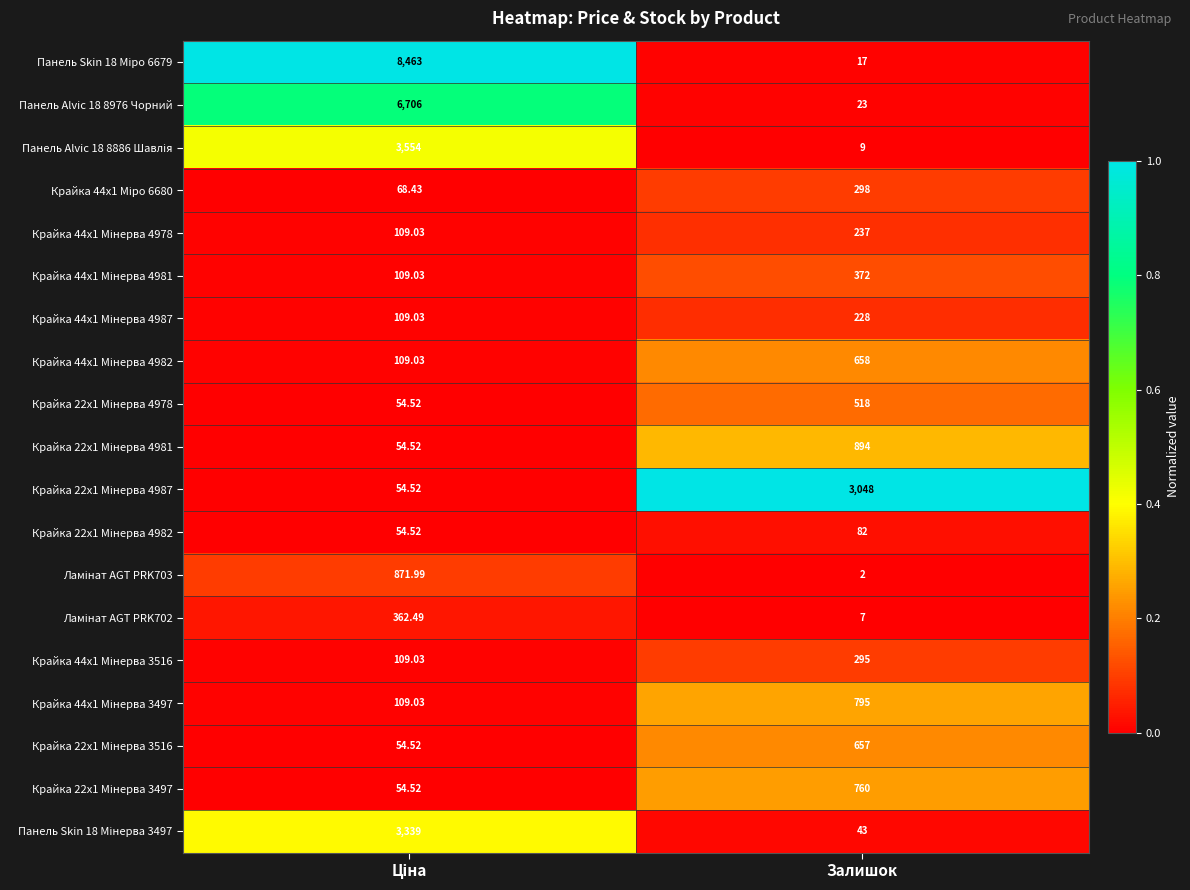

Count the number of categories in the chart.

2